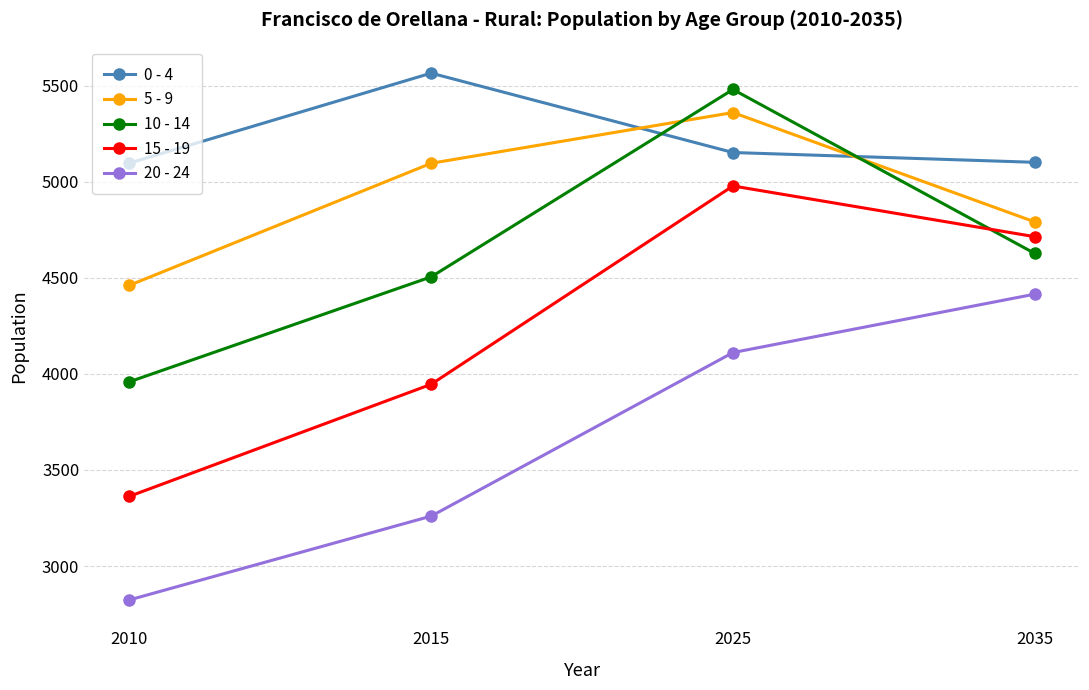

True or false: 10 - 14 has more than 2 points higher than both neighbors.

False